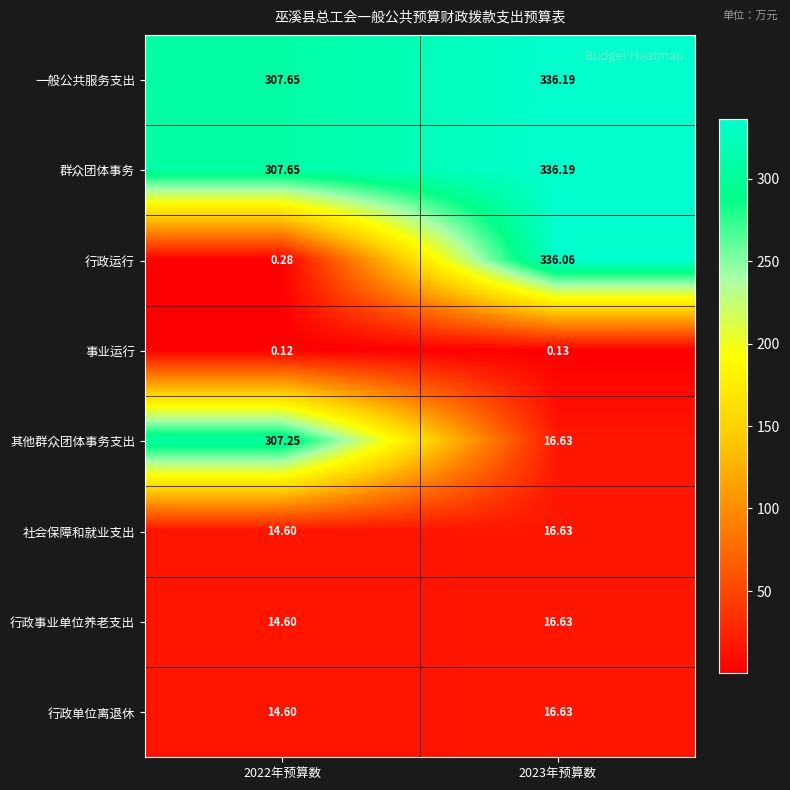

Which series changed the most between 2022年预算数 and 2023年预算数?

行政运行